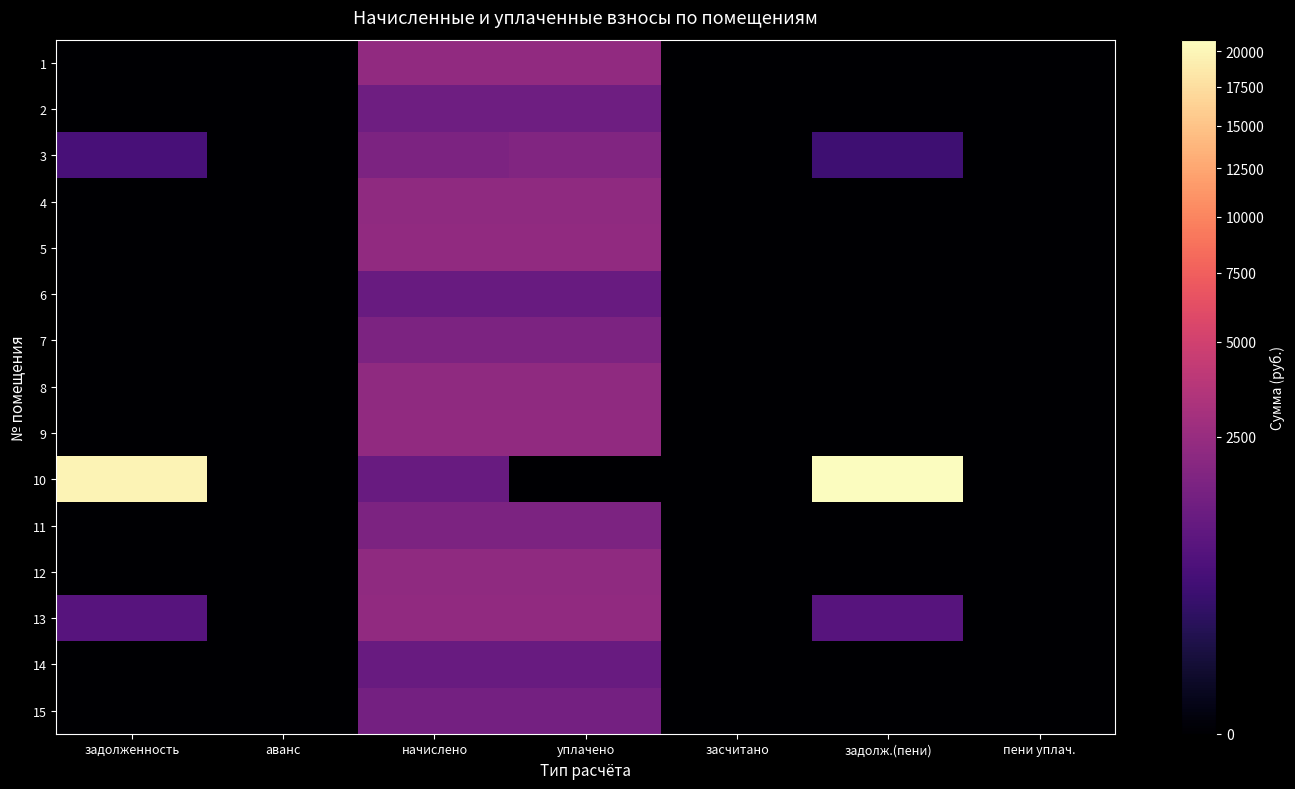

Which series changed the most between задолж.(пени) and пени уплач.?

10